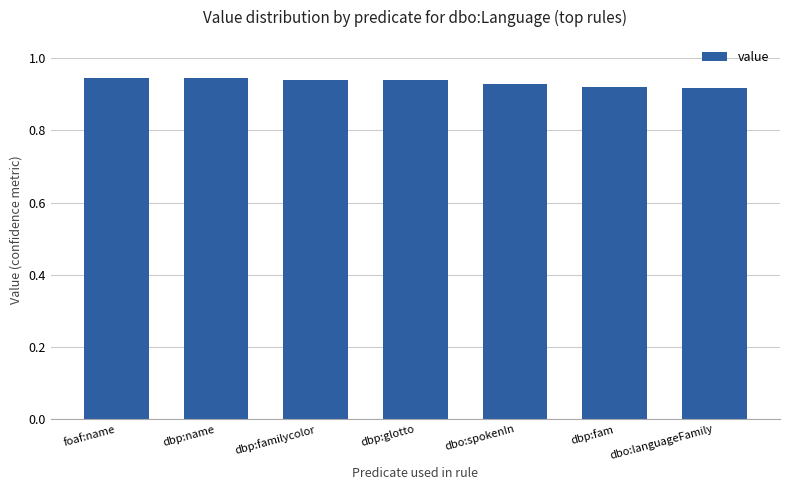

Between dbo:languageFamily and dbp:glotto, which is larger?

dbp:glotto